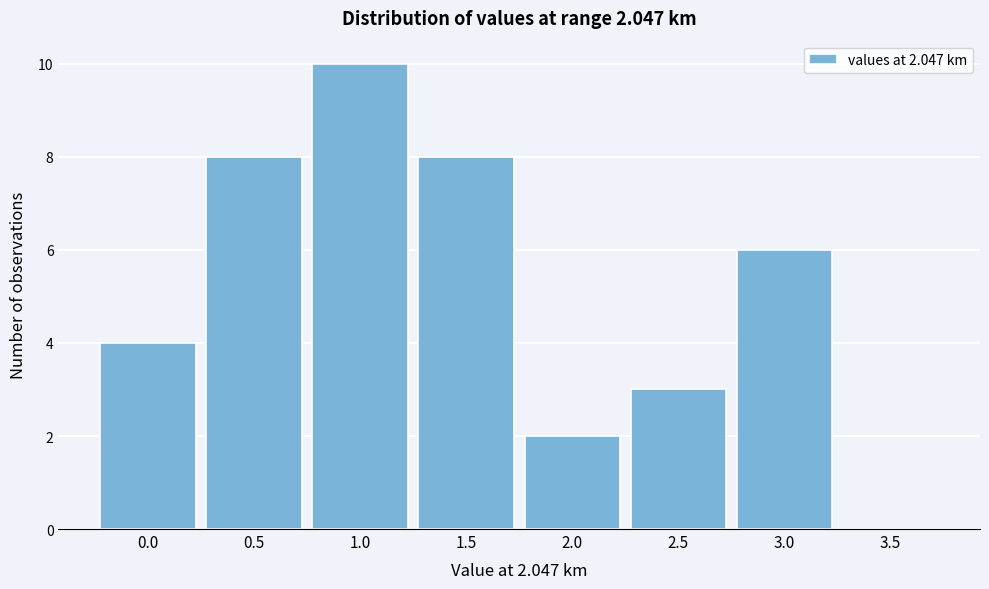

Reading left to right, extract all data points from this chart.

0.0=4	0.5=8	1.0=10	1.5=8	2.0=2	2.5=3	3.0=6	3.5=0